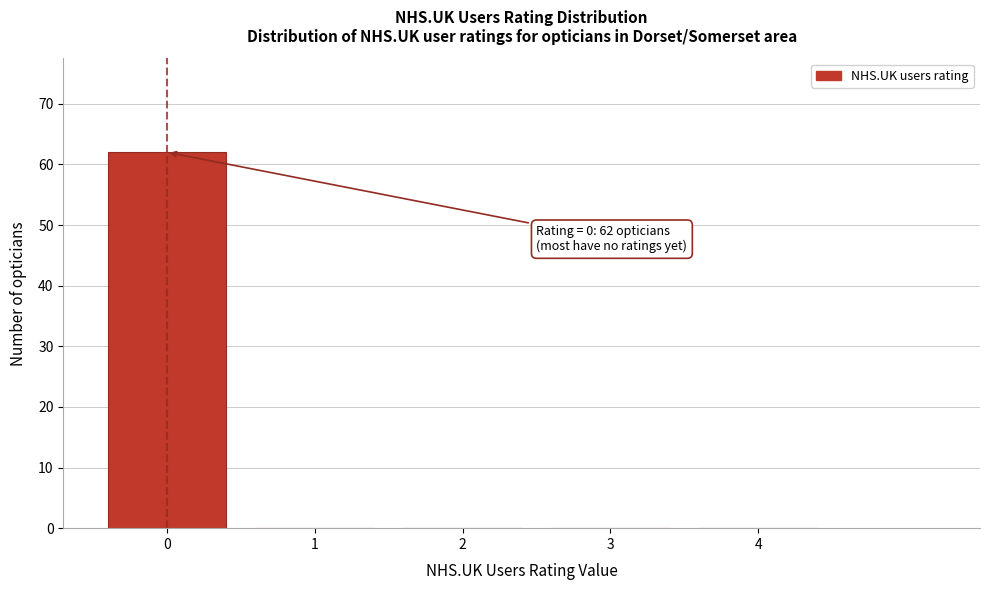

Reading right to left, list all the values displayed in this chart.

4=0	3=0	2=0	1=0	0=62